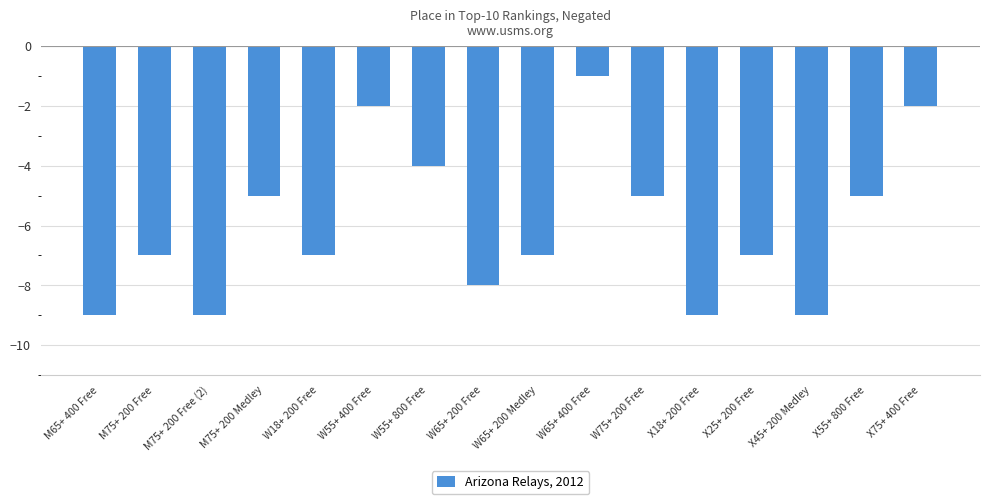

Reading left to right, extract all data points from this chart.

-9	-7	-9	-5	-7	-2	-4	-8	-7	-1	-5	-9	-7	-9	-5	-2